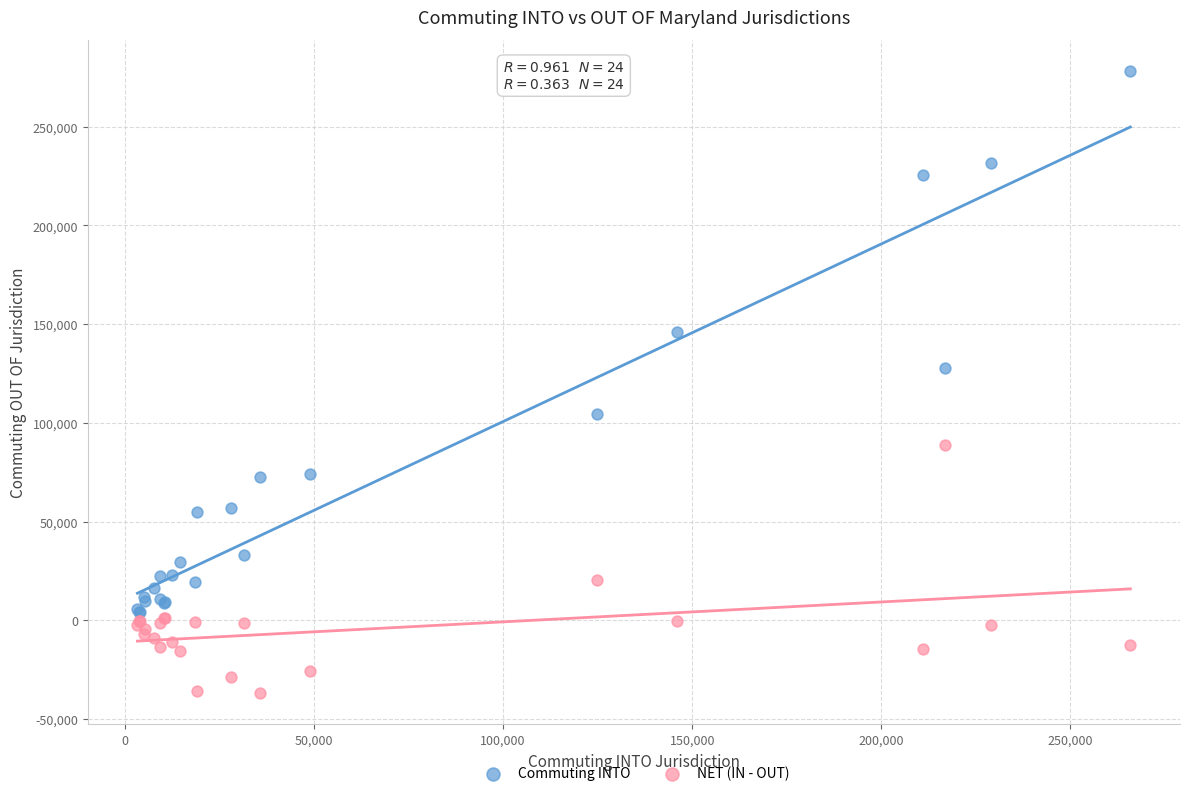

Which series reaches the maximum Y coordinate?

Commuting INTO